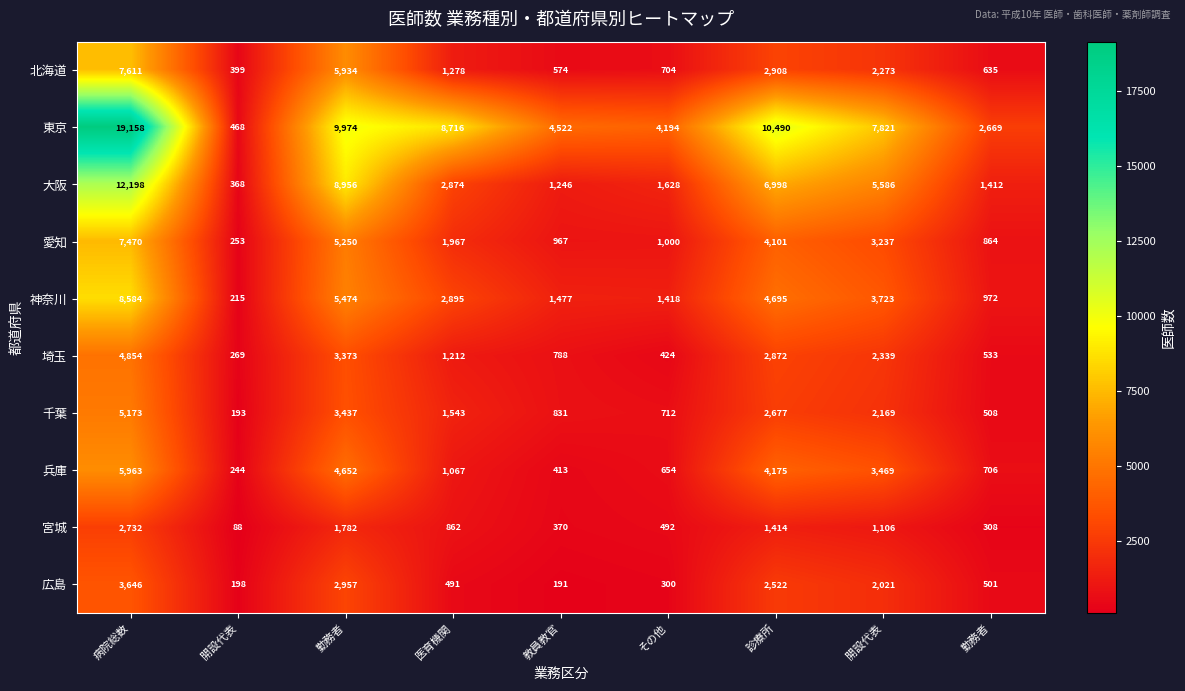

How many data points does each series have?

9